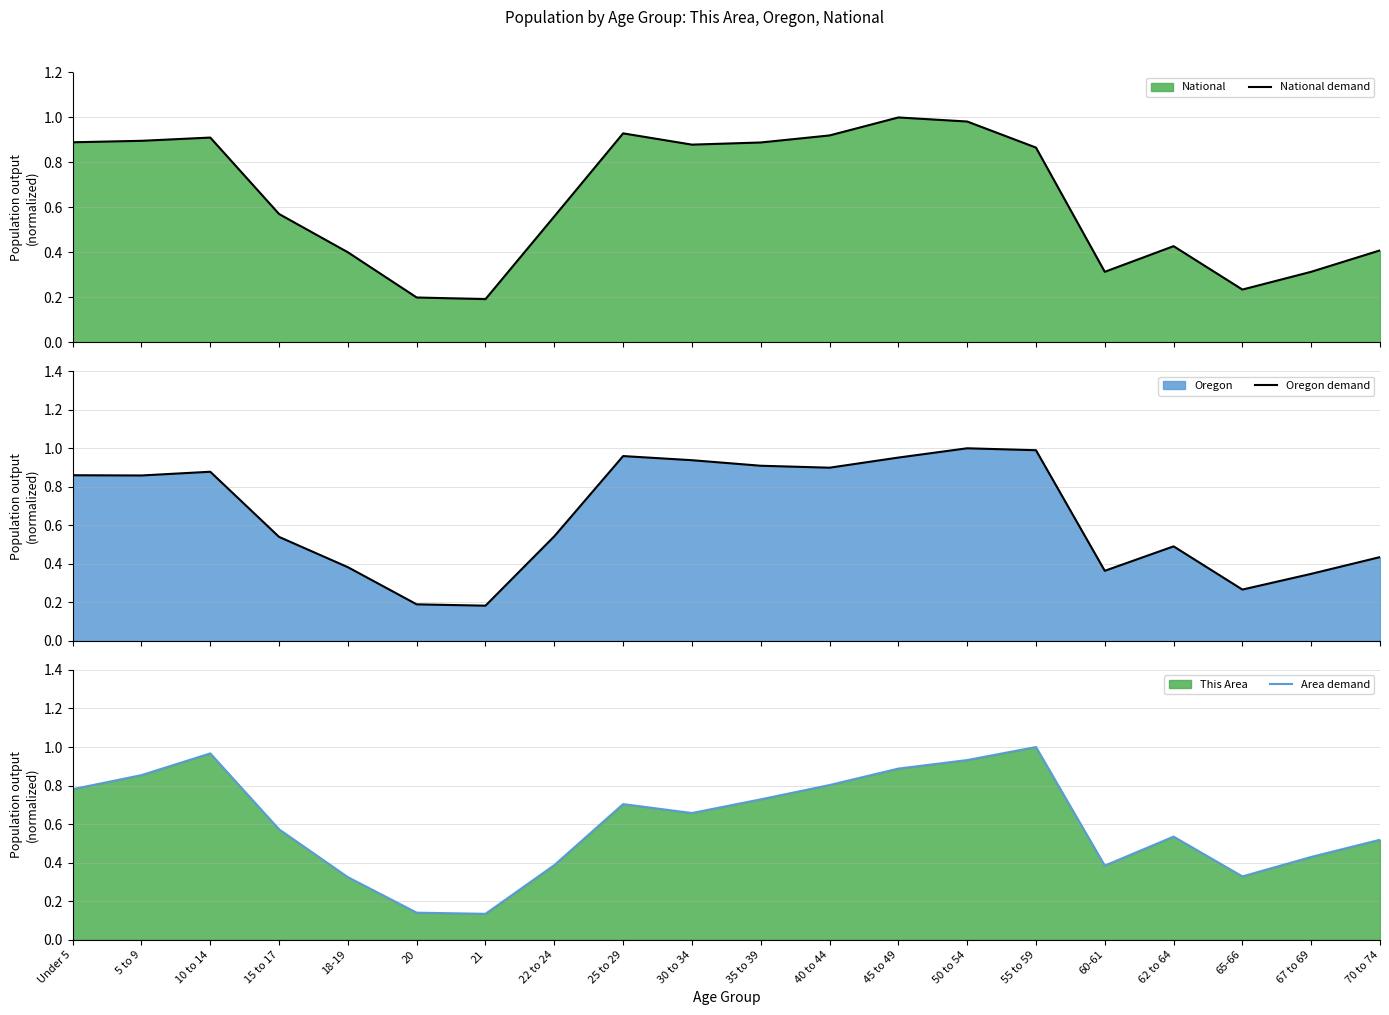

Reading right to left, list all the values displayed in this chart.

National demand: 70 to 74=0.4	67 to 69=0.3	65-66=0.2	62 to 64=0.4	60-61=0.3	55 to 59=0.9	50 to 54=1.0	45 to 49=1.0	40 to 44=0.9	35 to 39=0.9	30 to 34=0.9	25 to 29=0.9	22 to 24=0.6	21=0.2	20=0.2	18-19=0.4	15 to 17=0.6	10 to 14=0.9	5 to 9=0.9	Under 5=0.9
Oregon demand: 70 to 74=0.4	67 to 69=0.3	65-66=0.3	62 to 64=0.5	60-61=0.4	55 to 59=1.0	50 to 54=1.0	45 to 49=1.0	40 to 44=0.9	35 to 39=0.9	30 to 34=0.9	25 to 29=1.0	22 to 24=0.5	21=0.2	20=0.2	18-19=0.4	15 to 17=0.5	10 to 14=0.9	5 to 9=0.9	Under 5=0.9
Area demand: 70 to 74=0.5	67 to 69=0.4	65-66=0.3	62 to 64=0.5	60-61=0.4	55 to 59=1.0	50 to 54=0.9	45 to 49=0.9	40 to 44=0.8	35 to 39=0.7	30 to 34=0.7	25 to 29=0.7	22 to 24=0.4	21=0.1	20=0.1	18-19=0.3	15 to 17=0.6	10 to 14=1.0	5 to 9=0.9	Under 5=0.8